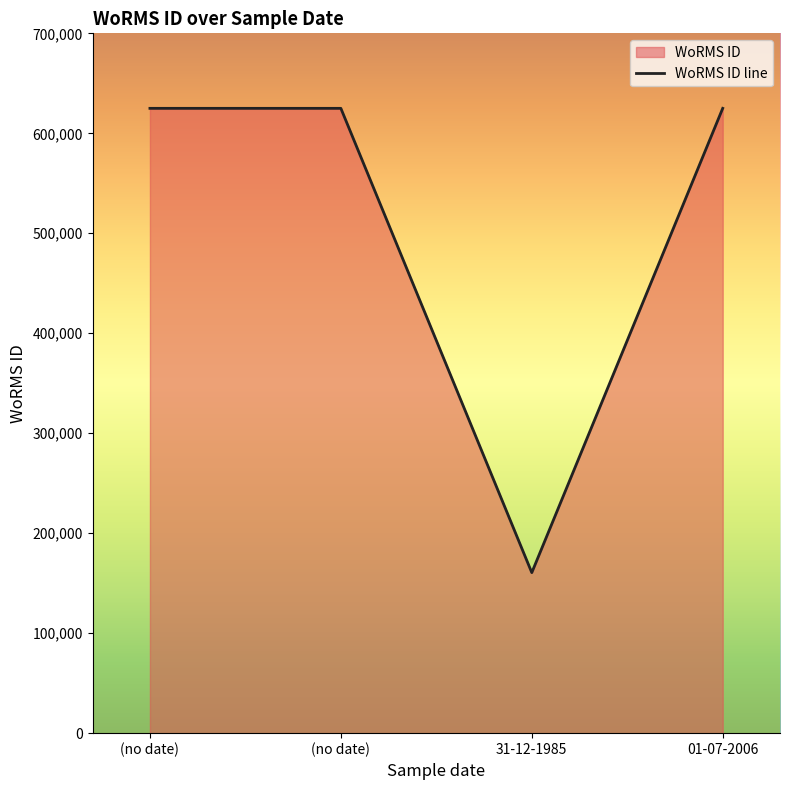

Rank the categories by value from lowest to highest.

31-12-1985, (no date), (no date), 01-07-2006